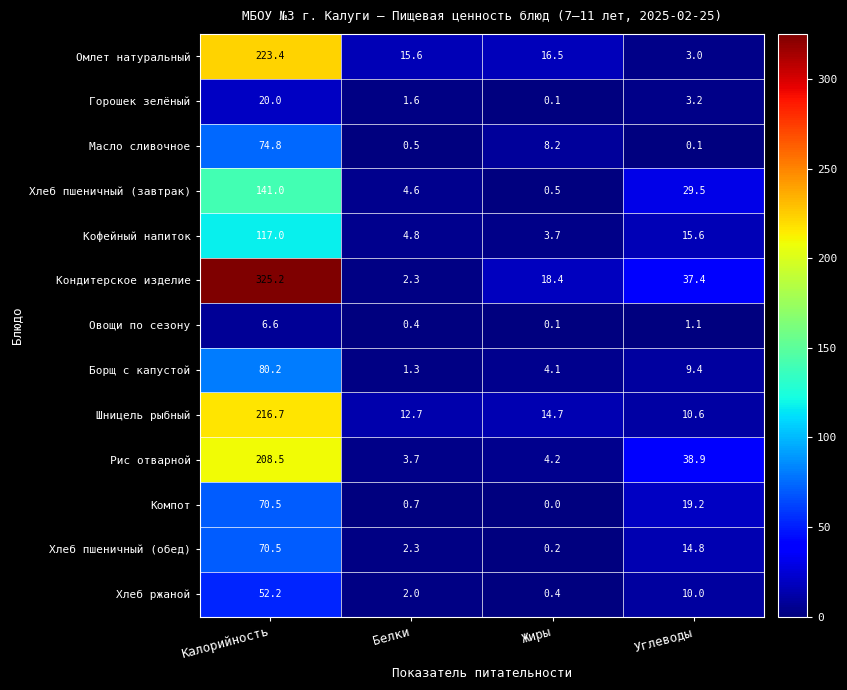

What is the spread (max minus min) of values at Углеводы?

38.8